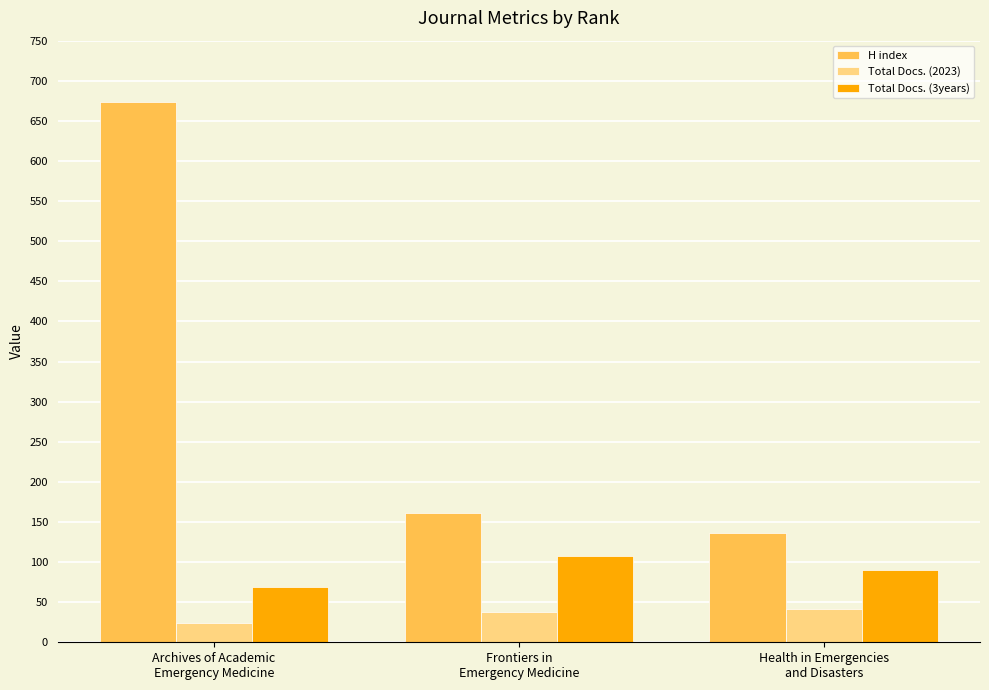

What is the difference between the maximum and minimum values in the Total Docs. (2023) series?

17